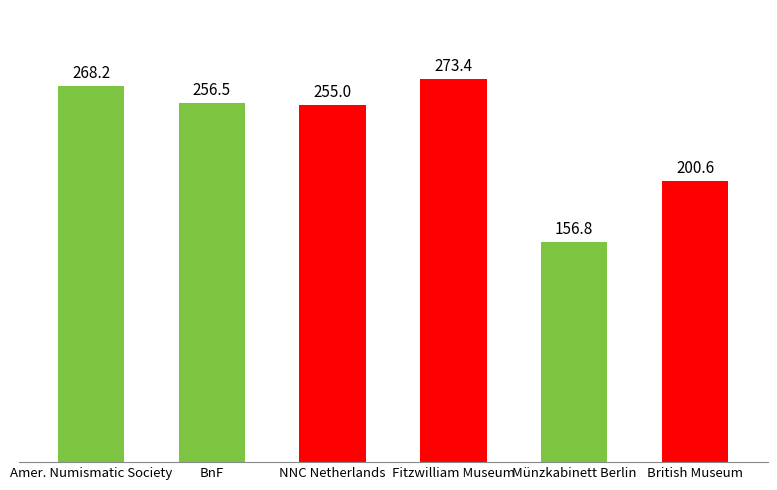

What is the sum of all values?

1410.5